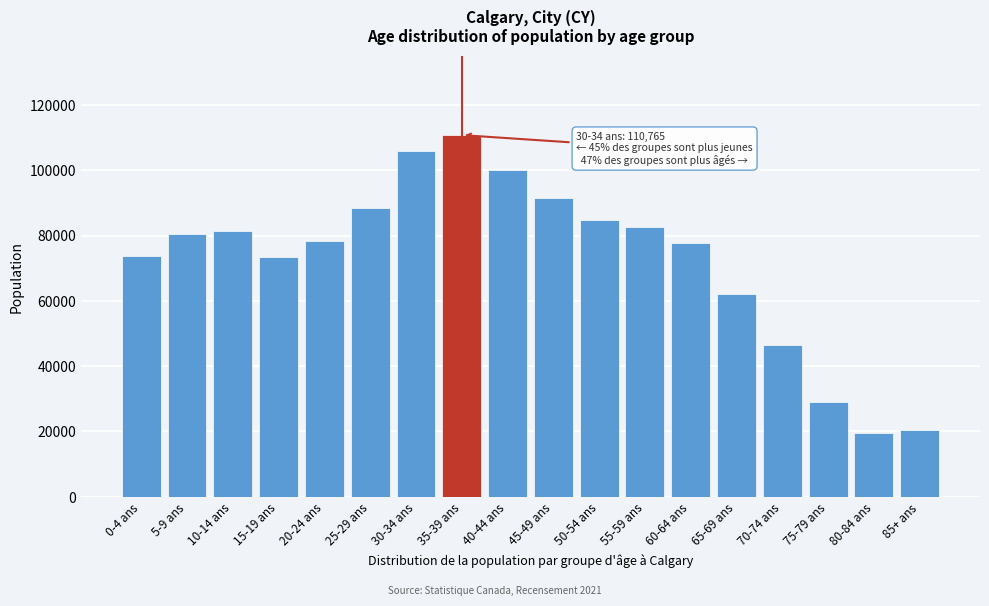

The value at 15-19 ans is 73490. True or false?

True